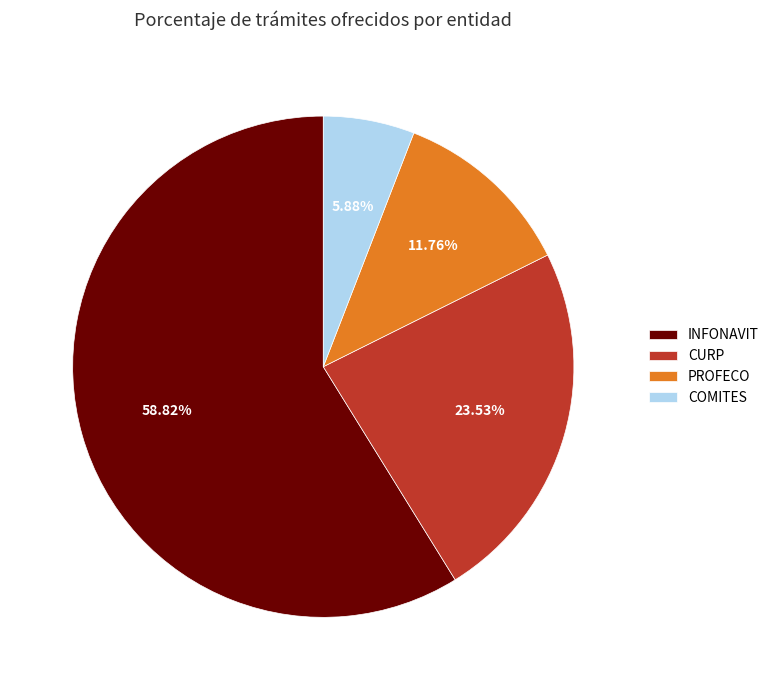

Does any single category account for the majority?

Yes